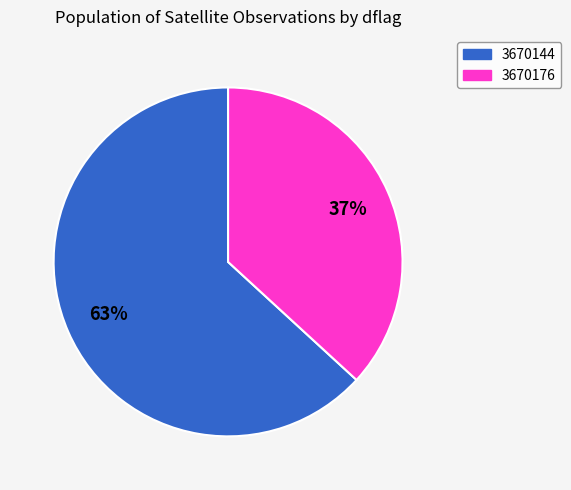

Is 3670144 the majority of the pie?

Yes